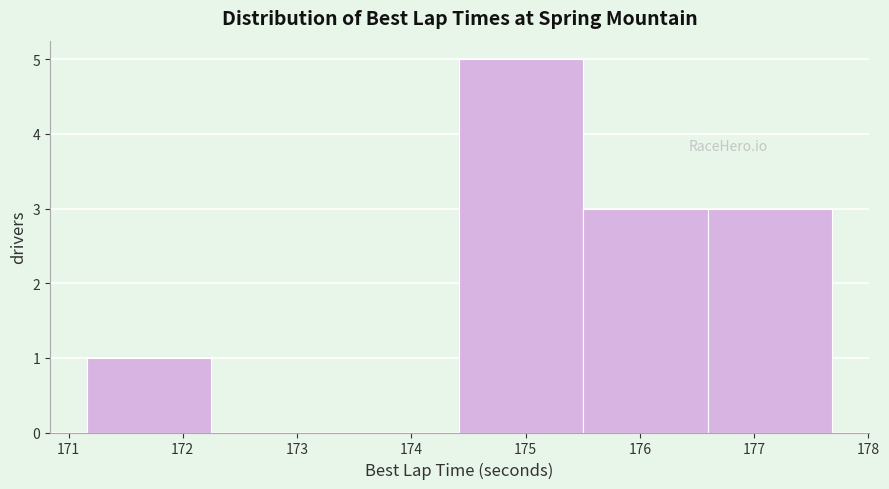

Reading left to right, transcribe this chart: for each bar, give the range it covers on the x-axis and its height. Neither the bar edges nor the heights are printed on the chart, so give them approximately, as read against the axes.

171.2 to 172.2: 1
172.2 to 173.3: 0
173.3 to 174.4: 0
174.4 to 175.5: 5
175.5 to 176.6: 3
176.6 to 177.7: 3